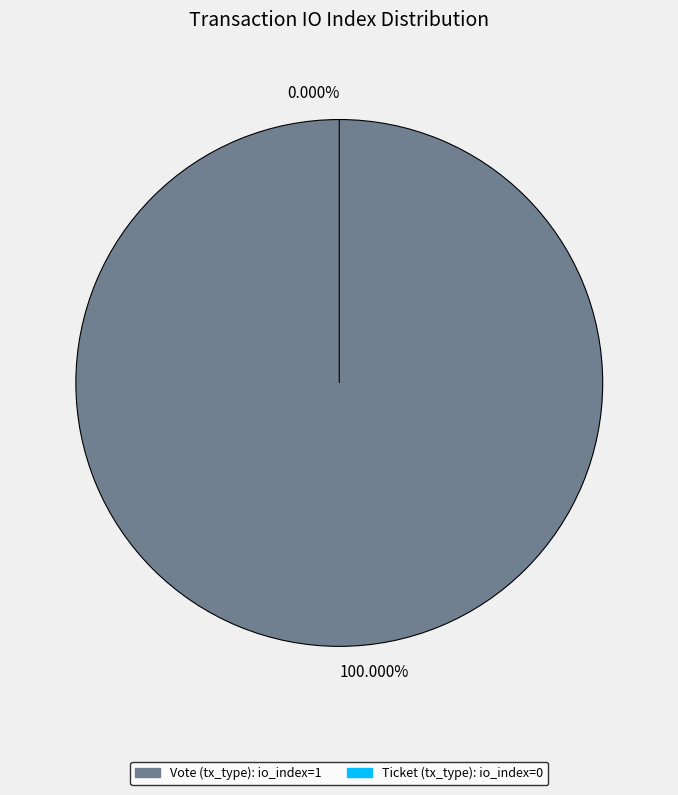

What percentage do Vote (tx_type) and Ticket (tx_type) together represent?

100.0%